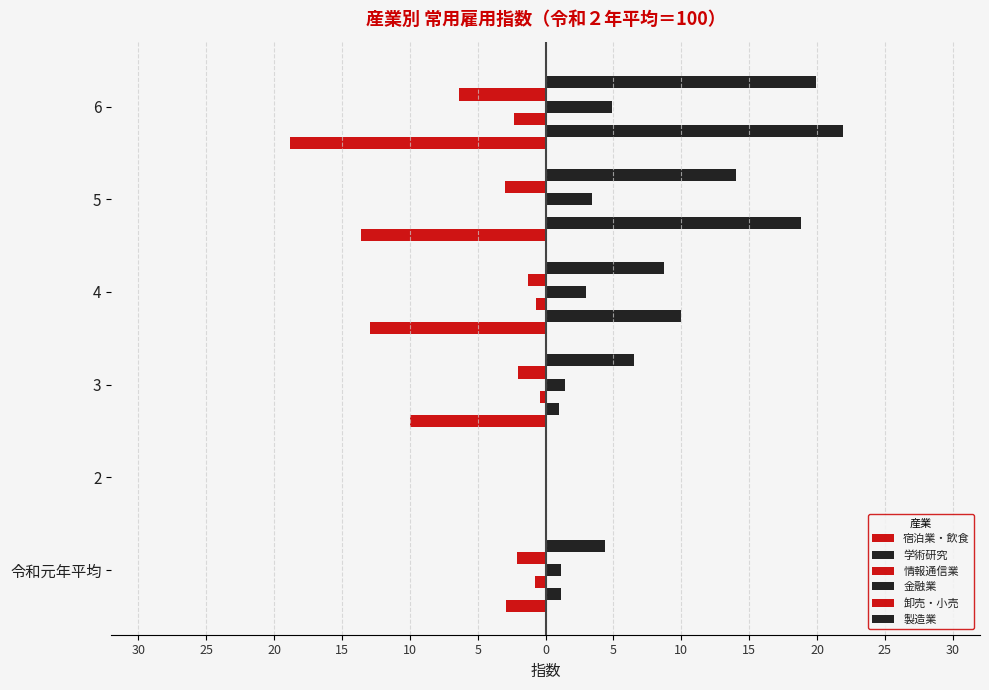

What is the value of the 製造業 bar at the 5th from the left?

14.0